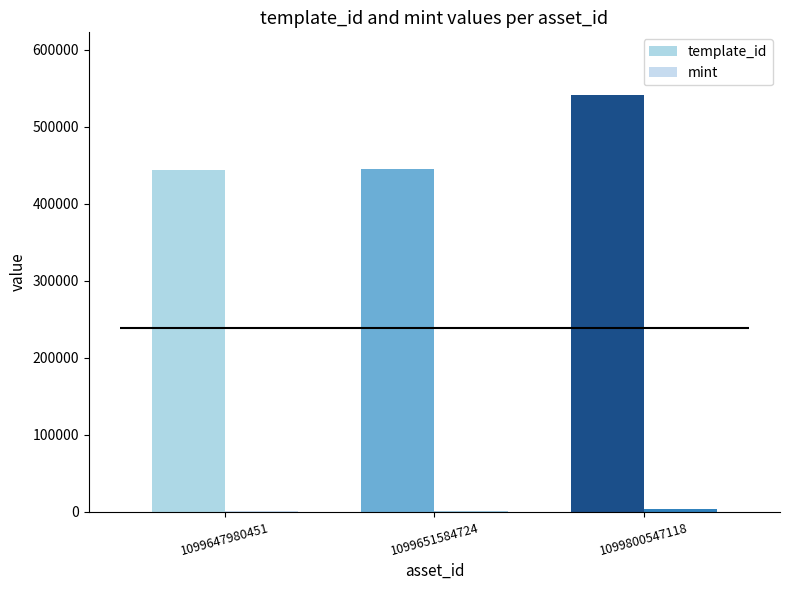

Rank the series by their maximum value, from lowest to highest.

mint, template_id